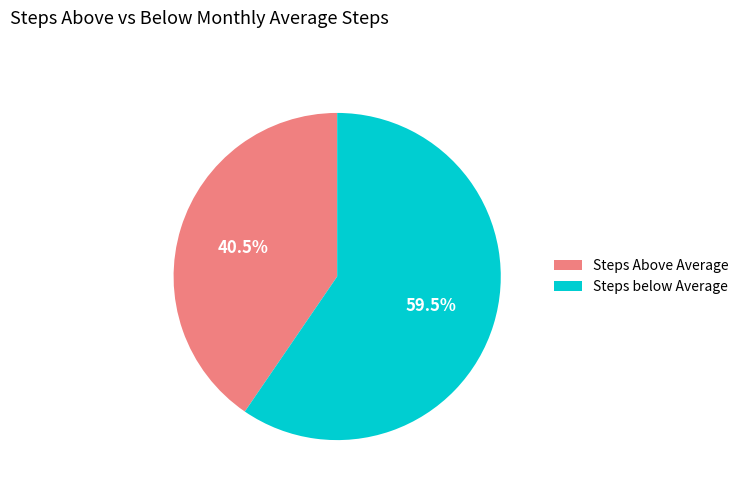

Count the number of slices in the pie.

2